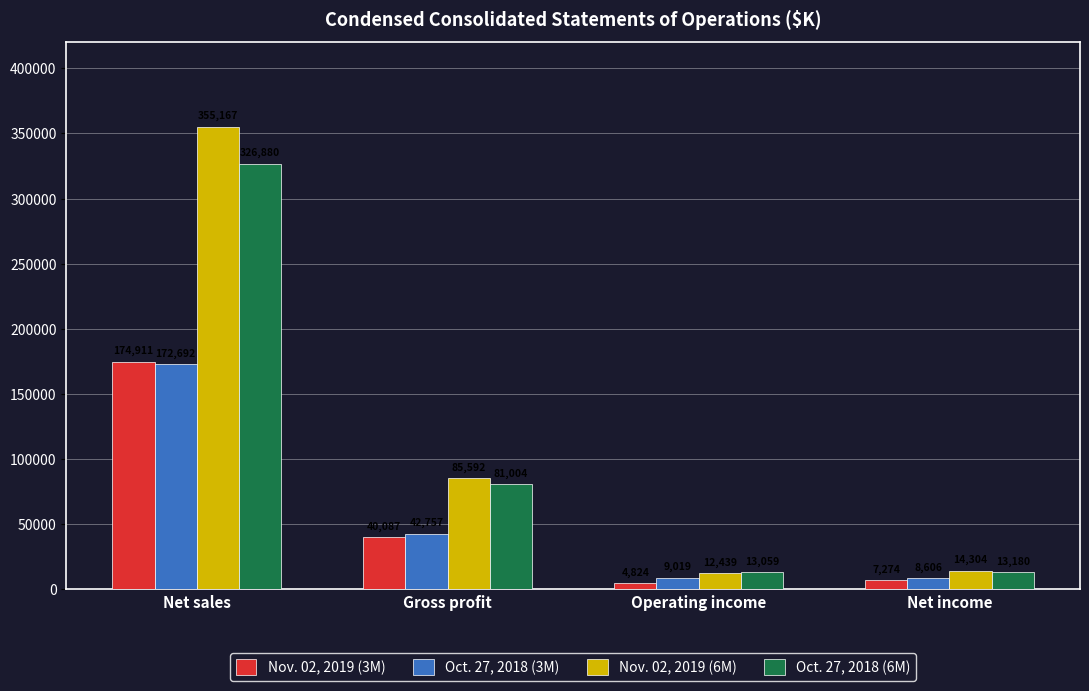

Reading left to right, extract all data points from this chart.

Nov. 02, 2019 (3M): 174911	40087	4824	7274
Oct. 27, 2018 (3M): 172692	42757	9019	8606
Nov. 02, 2019 (6M): 355167	85592	12439	14304
Oct. 27, 2018 (6M): 326880	81004	13059	13180